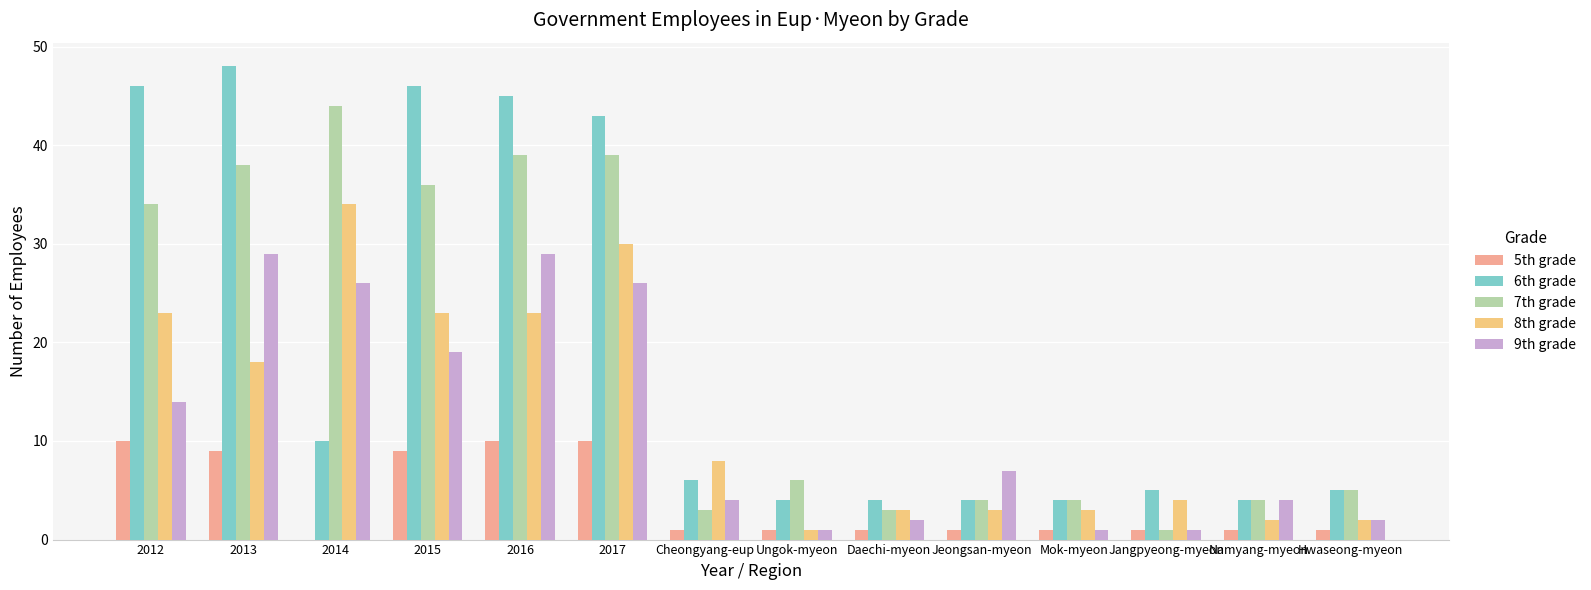

Reading left to right, transcribe all the data shown in this chart.

5th grade: 10	9	0	9	10	10	1	1	1	1	1	1	1	1
6th grade: 46	48	10	46	45	43	6	4	4	4	4	5	4	5
7th grade: 34	38	44	36	39	39	3	6	3	4	4	1	4	5
8th grade: 23	18	34	23	23	30	8	1	3	3	3	4	2	2
9th grade: 14	29	26	19	29	26	4	1	2	7	1	1	4	2